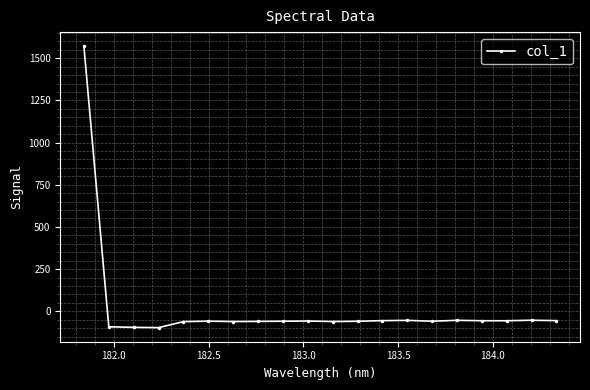

What is the difference between the second highest and second lowest values?

42.2